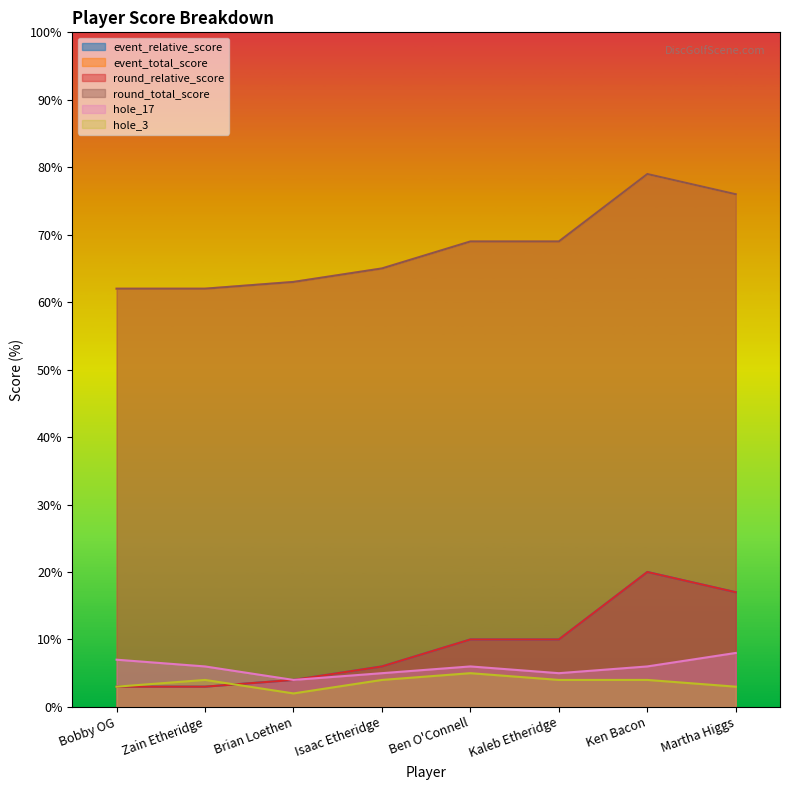

What is the minimum value shown in the chart?

2